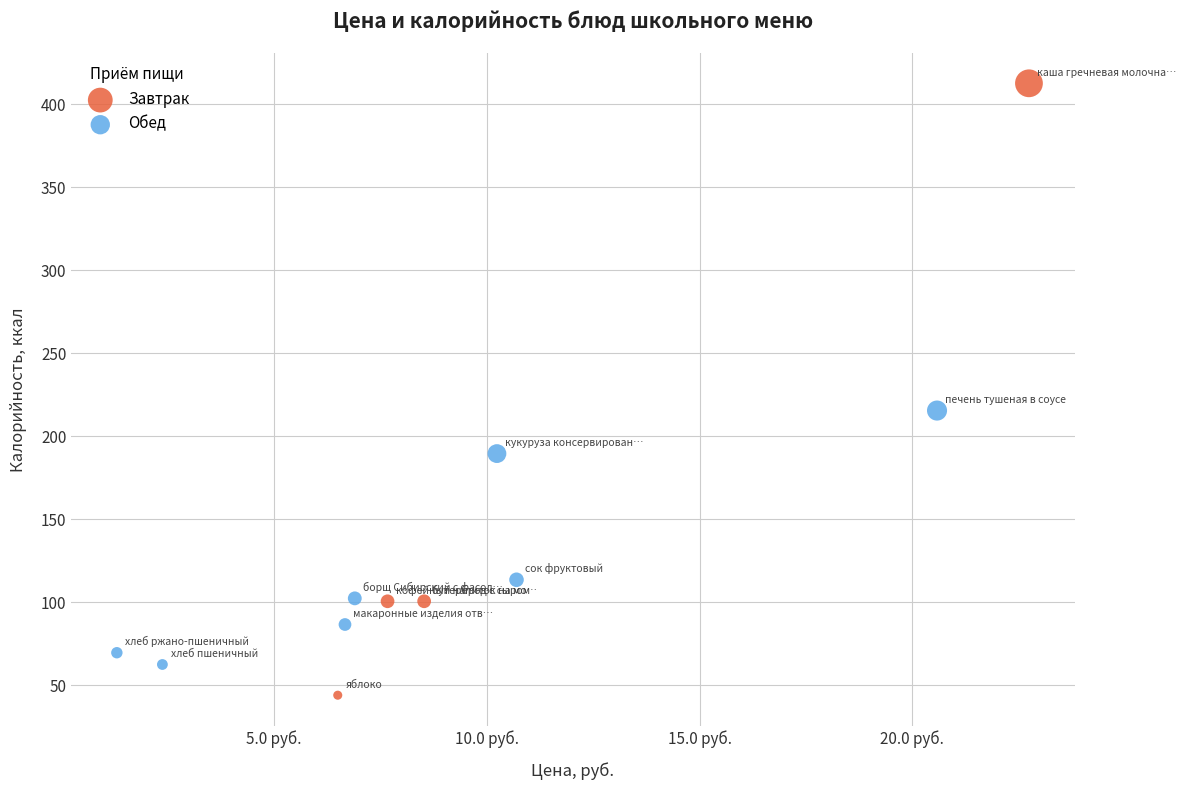

Which series contains the lowest Y value?

Завтрак